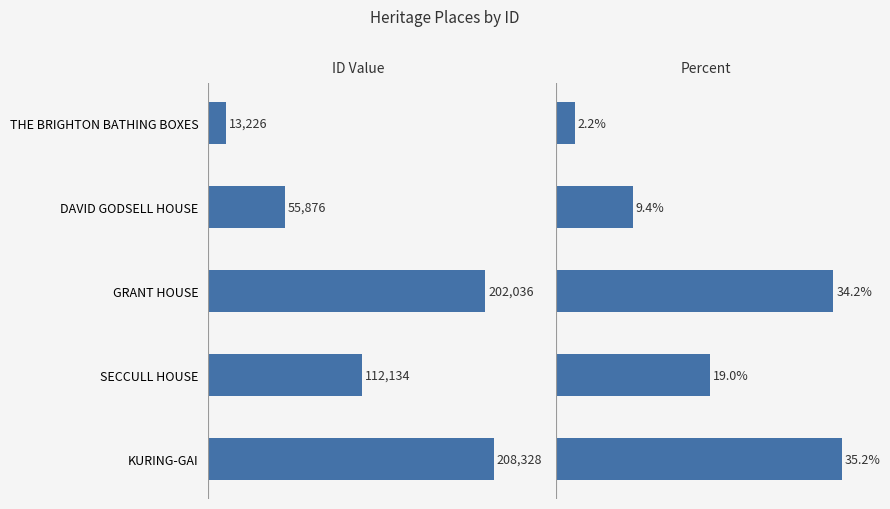

What is the sum of the ID values at SECCULL HOUSE and DAVID GODSELL HOUSE?

168010.0